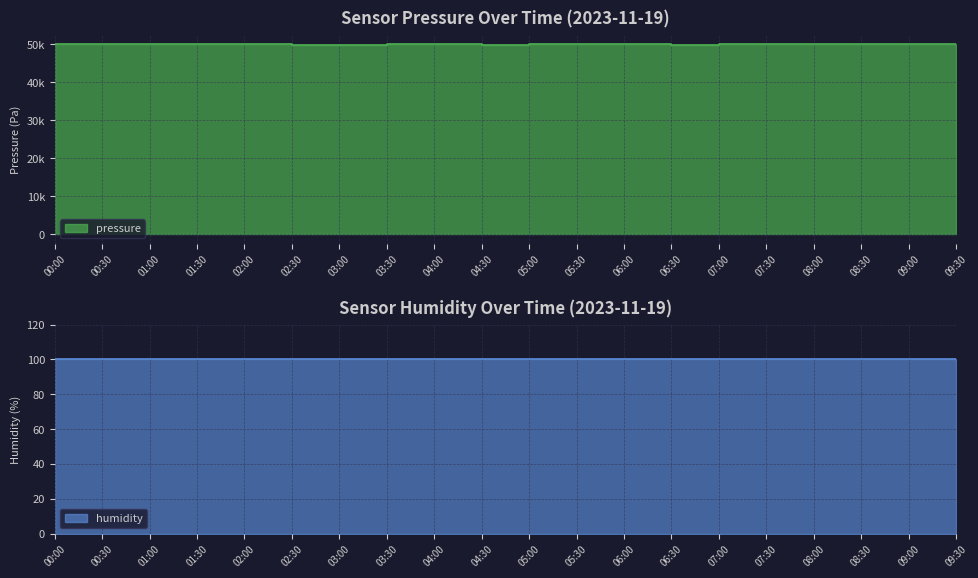

What is the difference between the maximum and second lowest values?

60.1